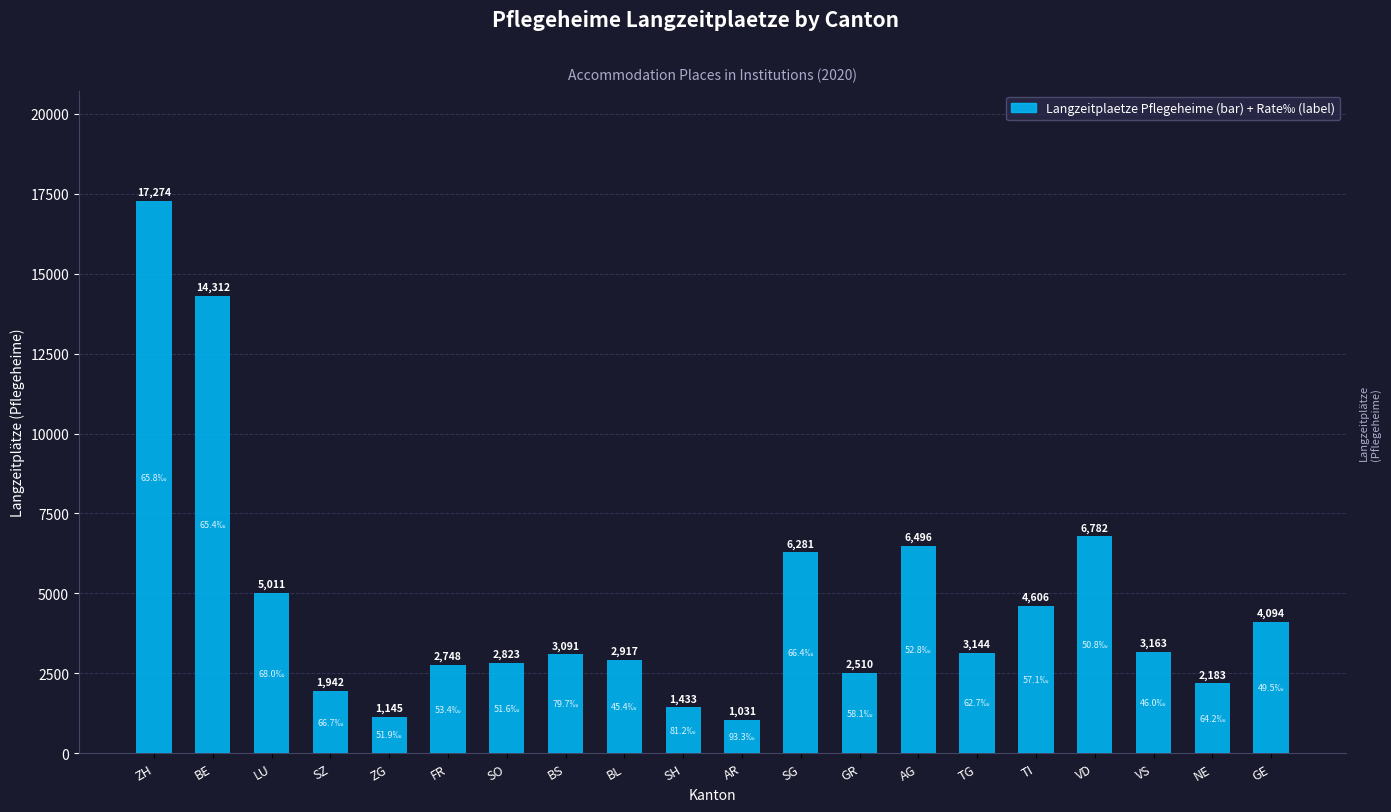

What is the difference between the values at ZH and GR?

14764